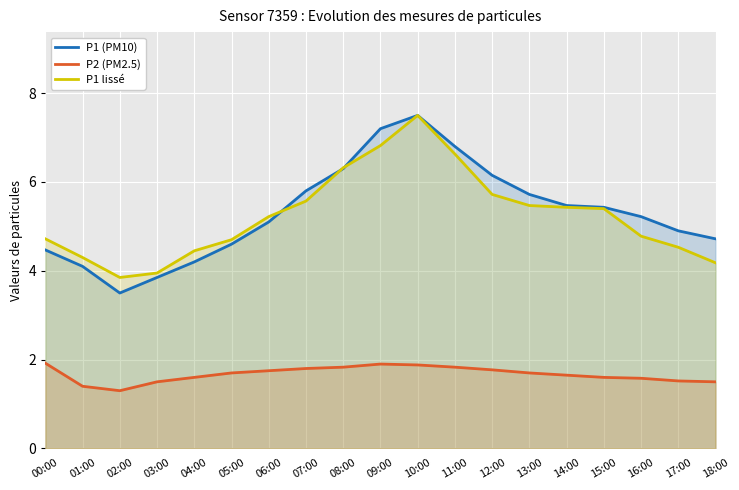

What is the smallest value displayed?

1.3